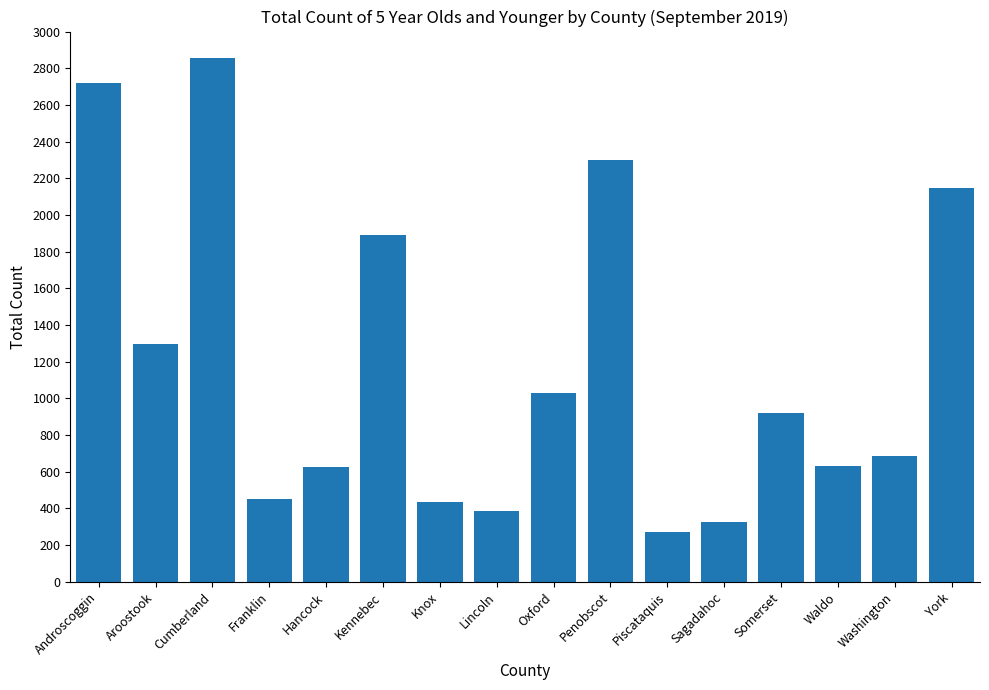

Between Penobscot and Waldo, which is larger?

Penobscot